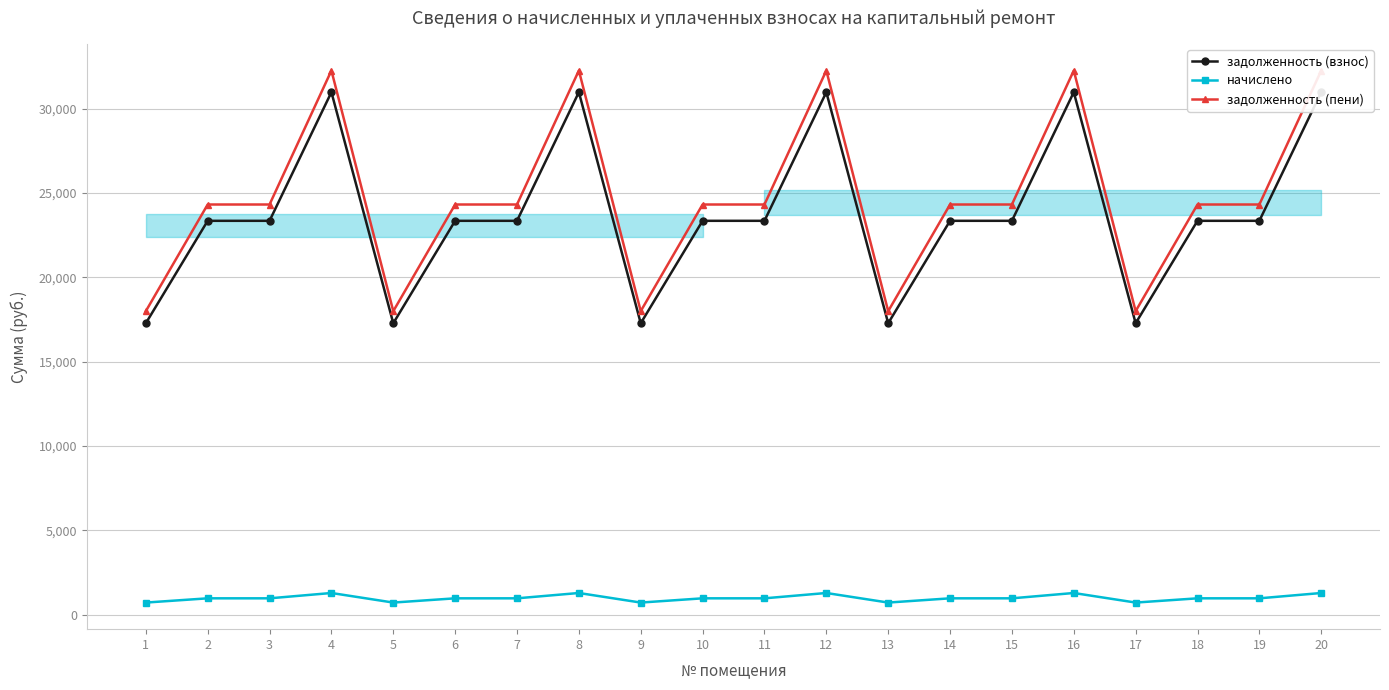

Which series has the widest spread of values?

задолженность (пени)